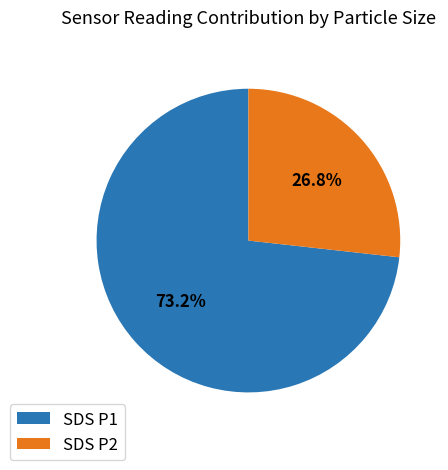

What is the largest slice in the pie chart?

SDS P1